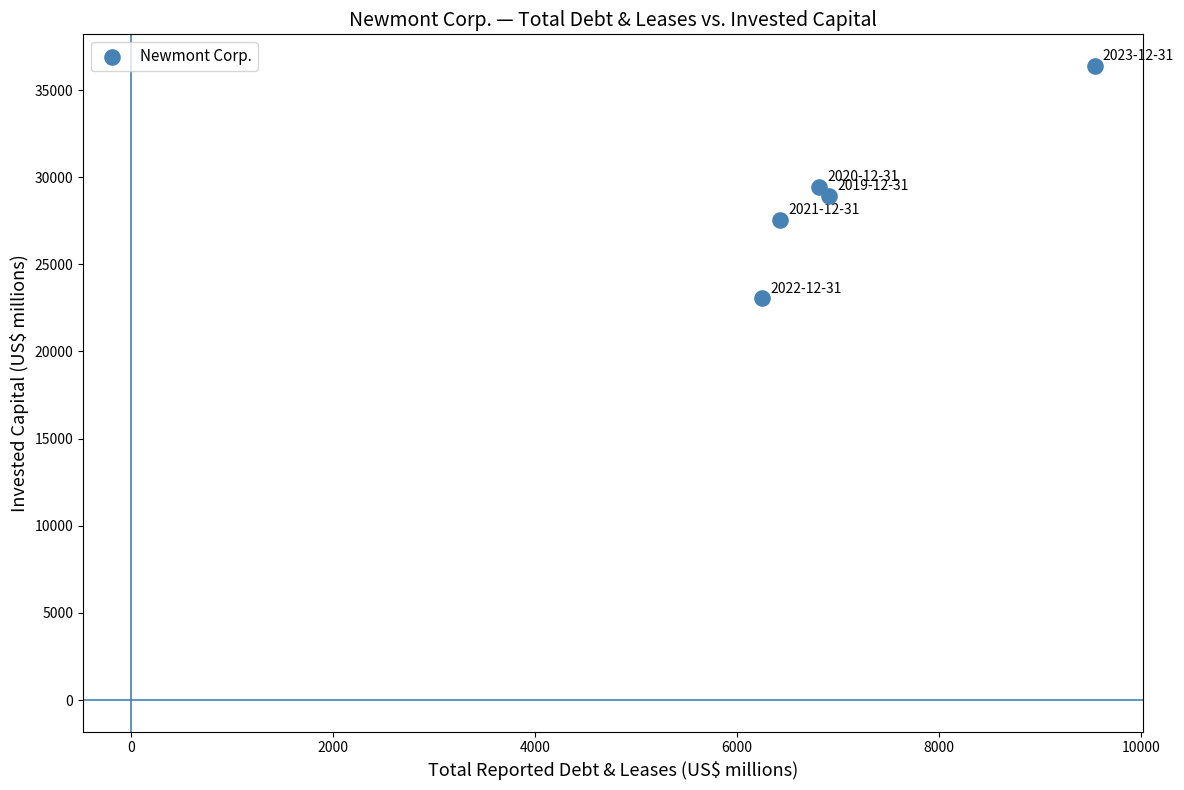

What is the average Y value?

29079